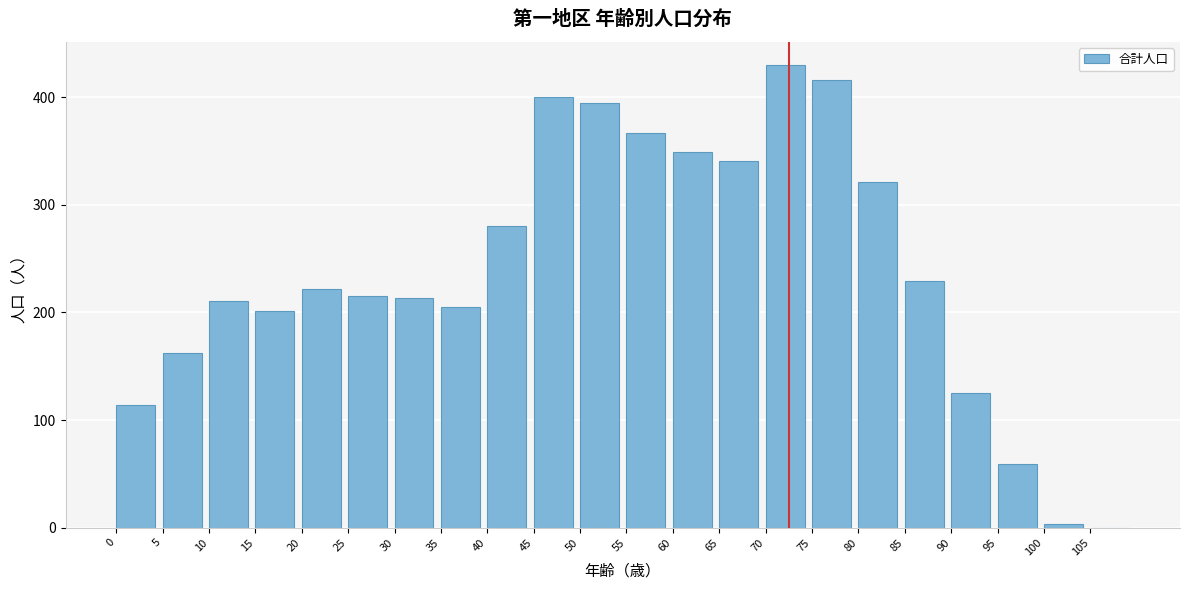

Reading left to right, list all the values displayed in this chart.

0=114	5=162	10=211	15=201	20=222	25=215	30=213	35=205	40=280	45=400	50=395	55=367	60=349	65=341	70=430	75=416	80=321	85=229	90=125	95=59	100=3	105=0